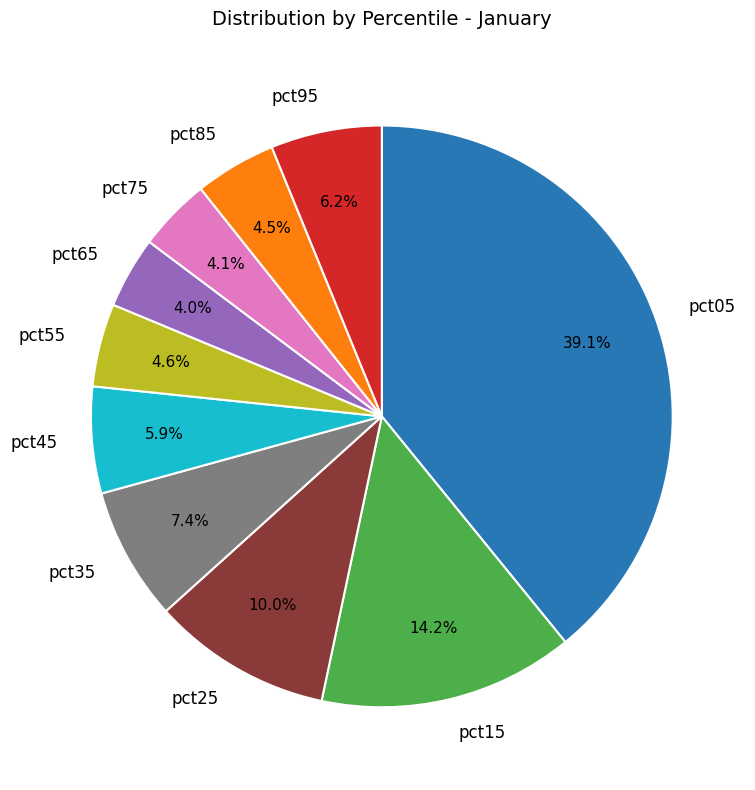

Approximately how many times larger is the value at pct25 compared to pct05?

0.3